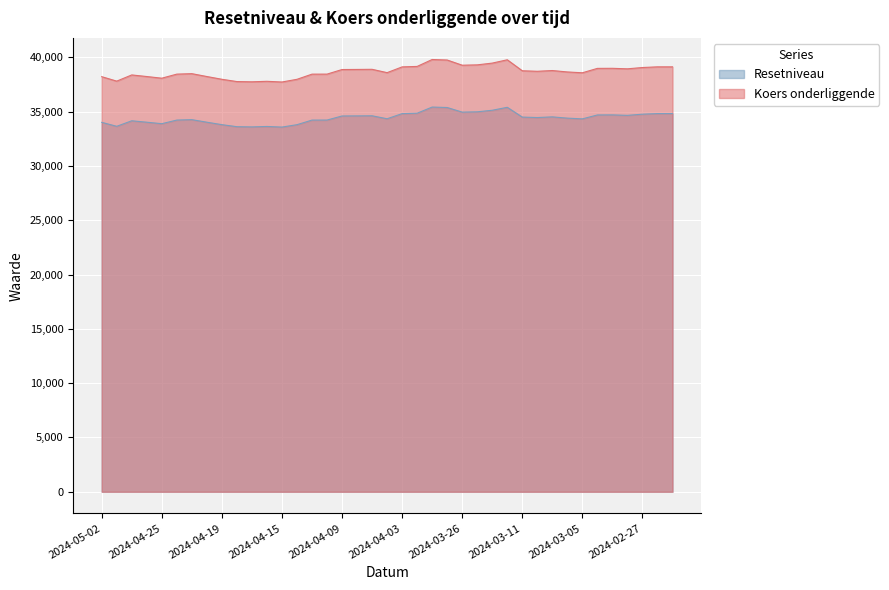

How many data points does each series have?

39